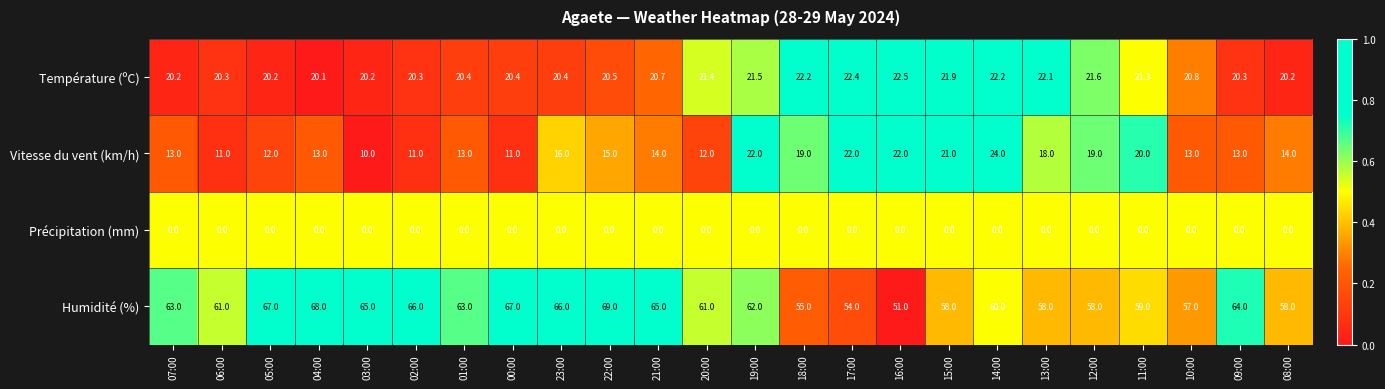

True or false: Température (ºC) has a value of 37.8 at 11:00.

False